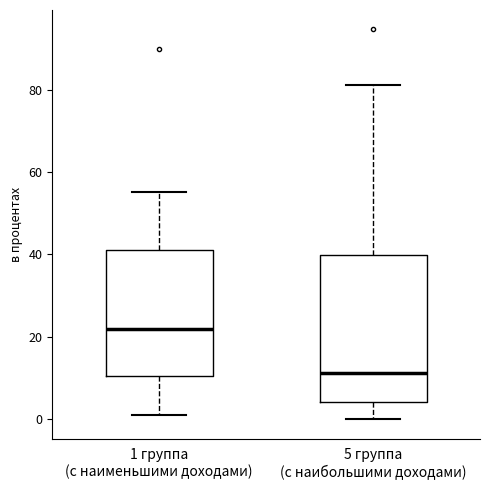

Reading left to right, read every box against the y-axis: the position of its median line, the range the box covers, and the ends of its whiskers. The values are not printed on the chart, so give them approximately, as read against the axis.

1 группа (с наименьшими доходами): median 22, box 10 to 42, whiskers 2 to 56
5 группа (с наибольшими доходами): median 12, box 4 to 40, whiskers 0 to 82